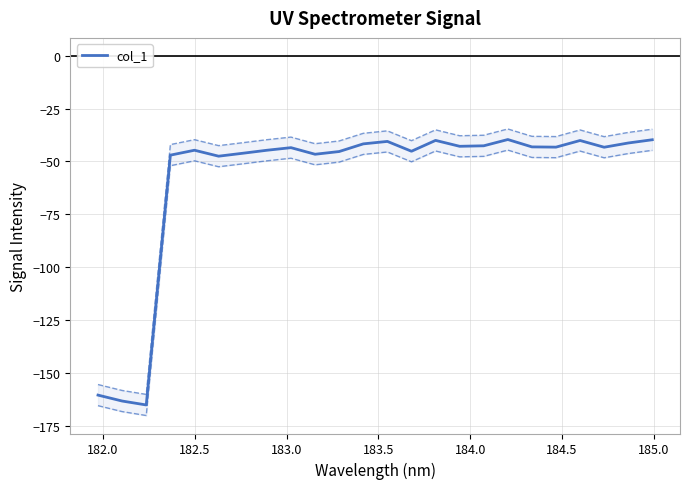

How many lines are shown in the chart?

1